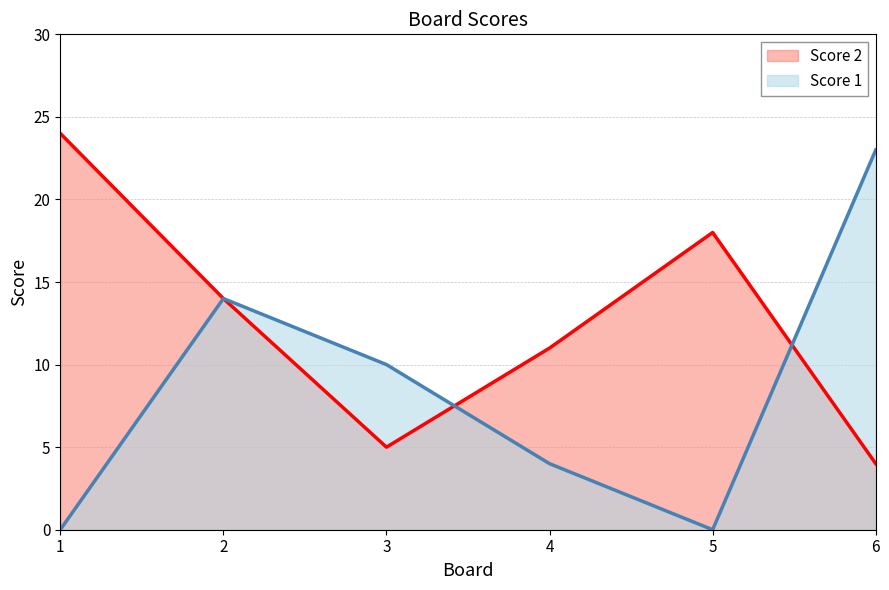

Where does the Score 2 series first go above 14?

1